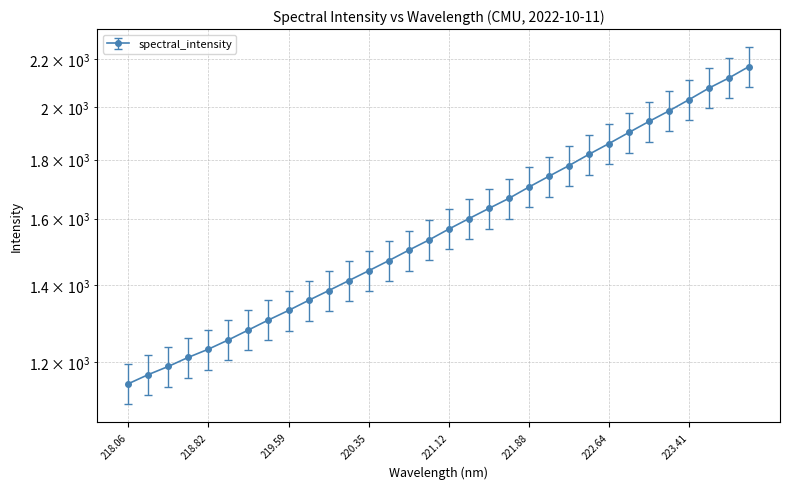

Reading right to left, list all the values displayed in this chart.

2168.8	2120.0	2077.2	2029.7	1984.6	1943.0	1900.8	1859.0	1819.3	1778.7	1741.2	1704.0	1665.8	1632.6	1599.6	1566.6	1532.6	1501.8	1470.6	1441.2	1412.9	1385.0	1358.3	1331.2	1306.1	1280.2	1255.0	1231.9	1211.9	1190.1	1170.7	1149.4